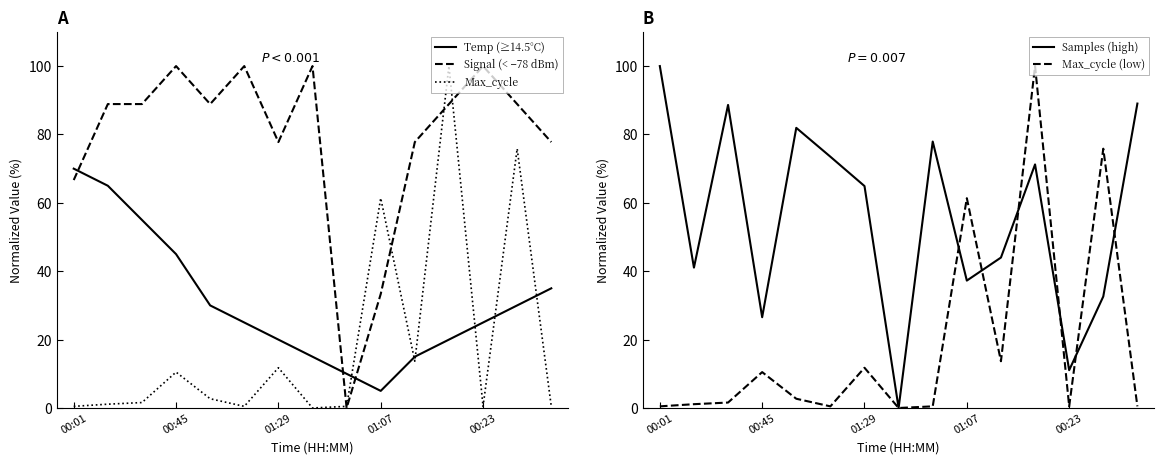

Where does the Temp (≥14.5°C) series first go above 25?

00:01